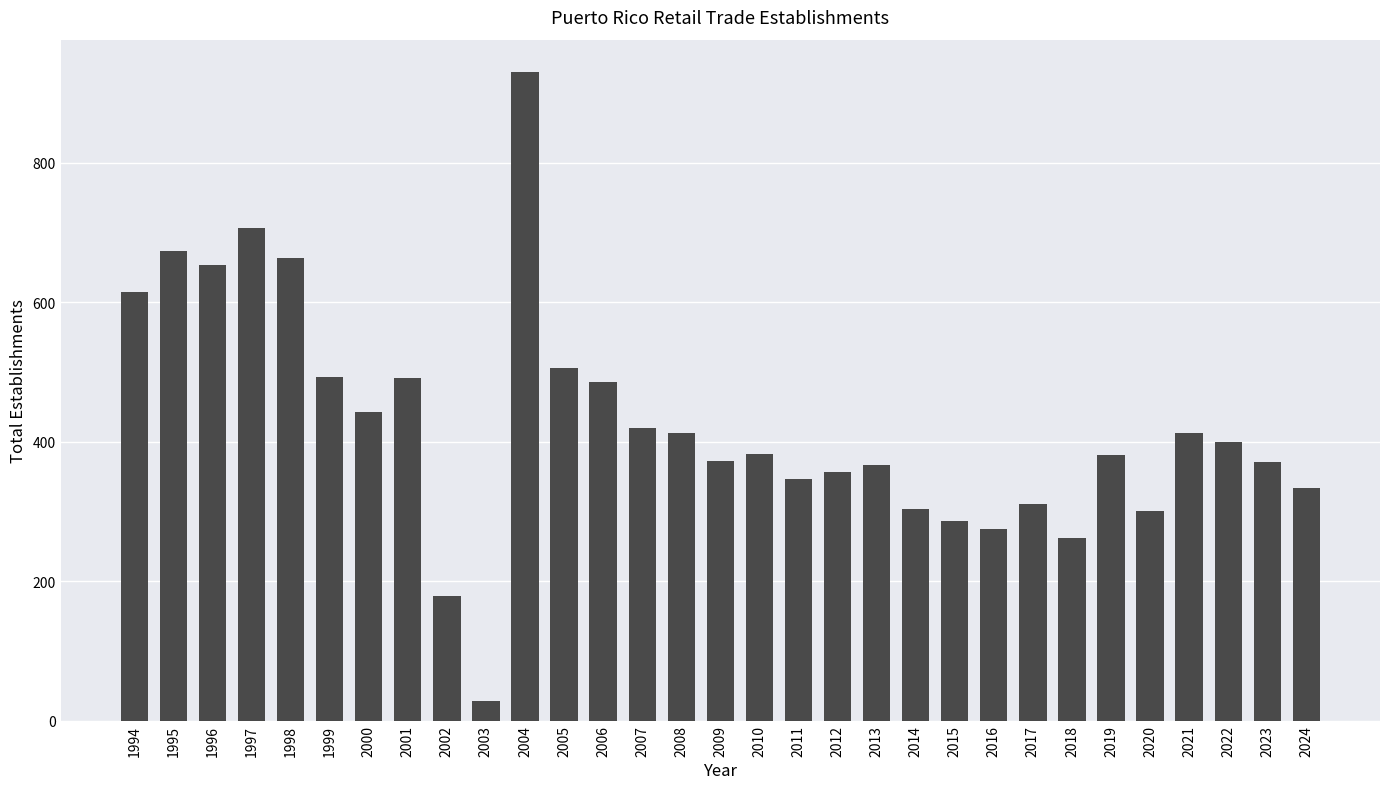

What is the sum of all values?

13157